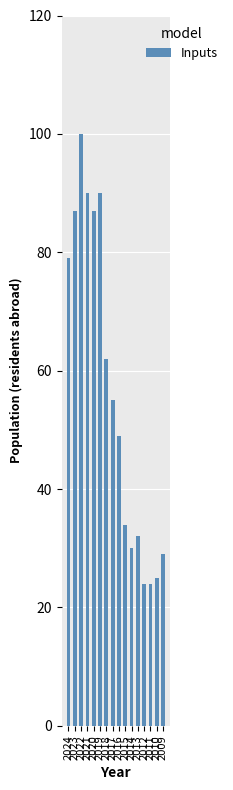

Approximately how many times larger is the value at 2024 compared to 2013?

2.5